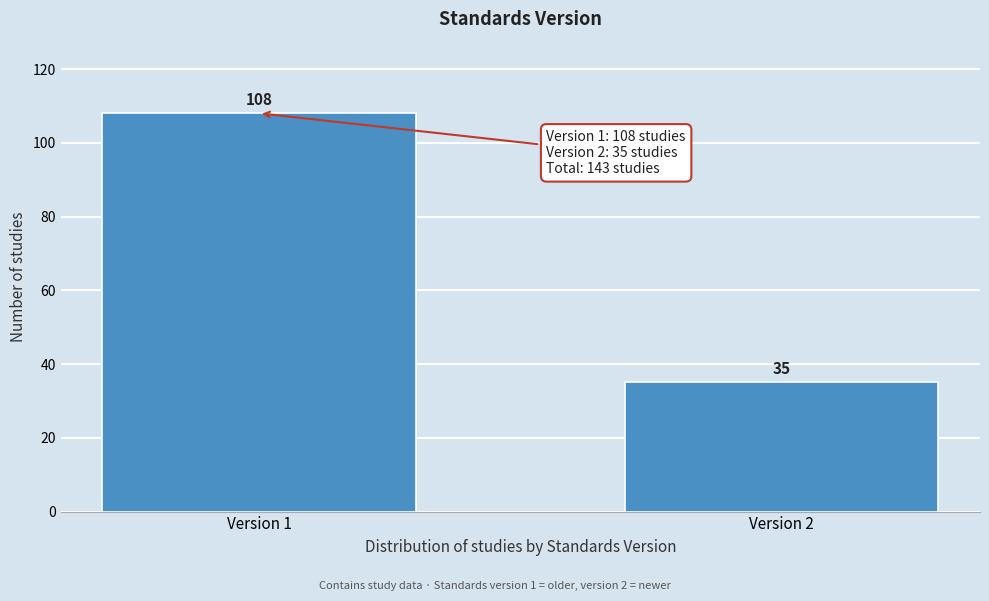

Reading right to left, list all the values displayed in this chart.

Version 2=35	Version 1=108